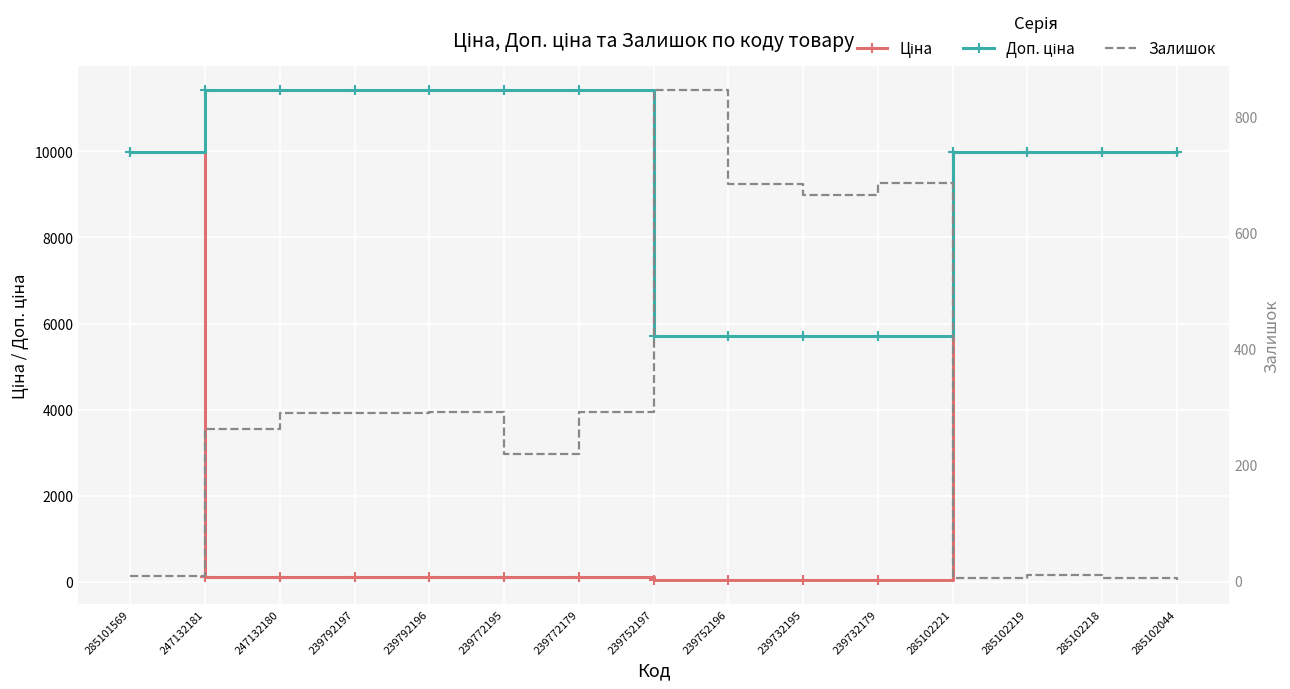

What is the difference between the Ціна values at 285102044 and 247132180?

9860.9